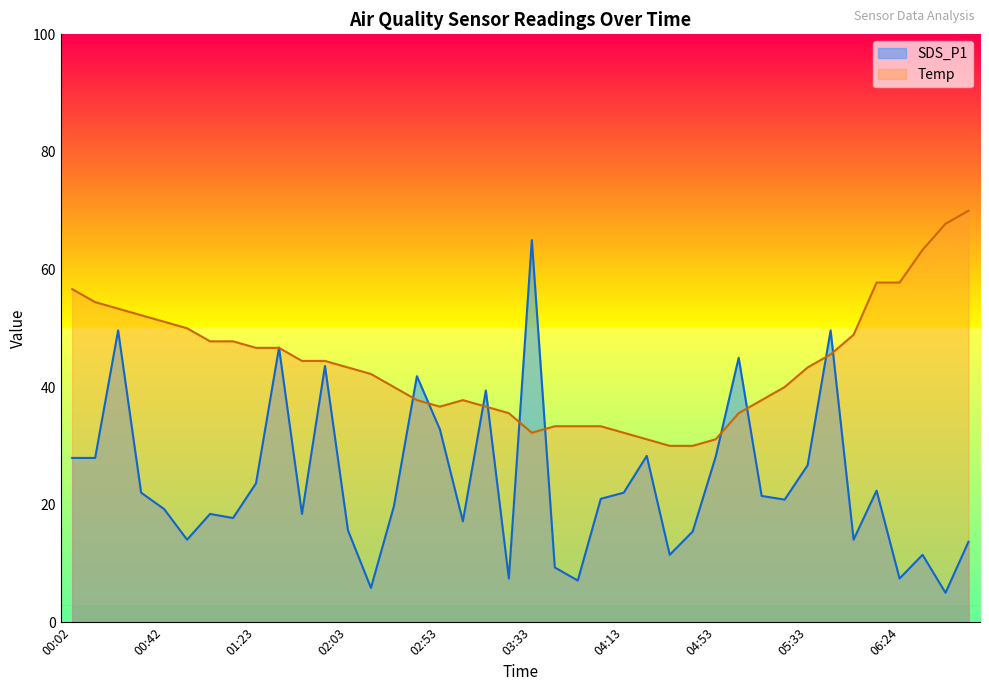

What are all the series names shown in the legend?

SDS_P1, Temp